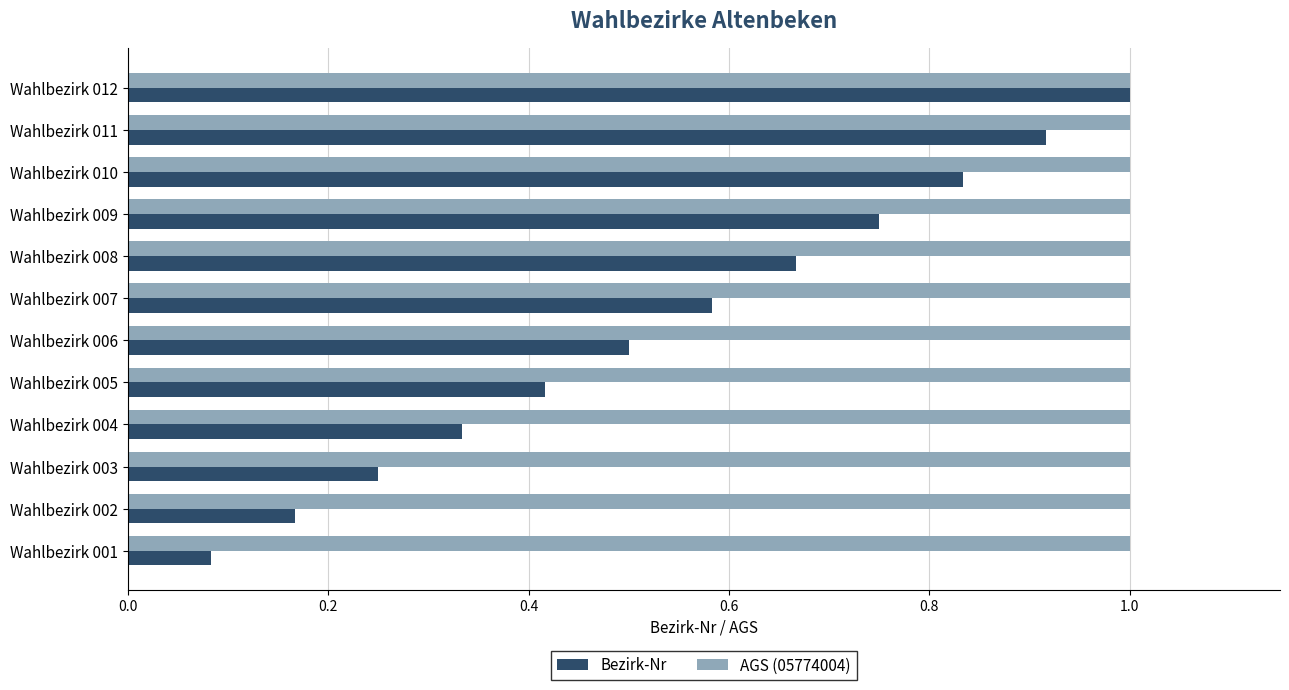

What is the spread (max minus min) of values at Wahlbezirk 006?

0.5